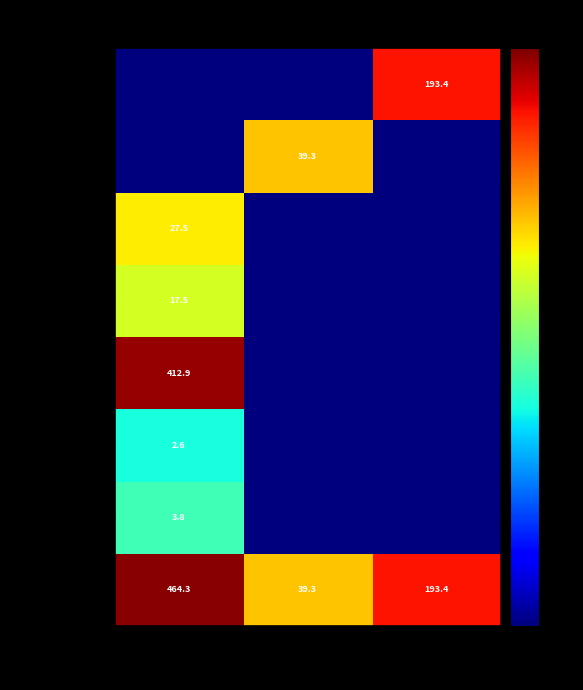

Rank the categories by 其他政府 办公厅事务 value from highest to lowest.

一般公共 服务支出, 卫生健康 支出, 农林水 支出